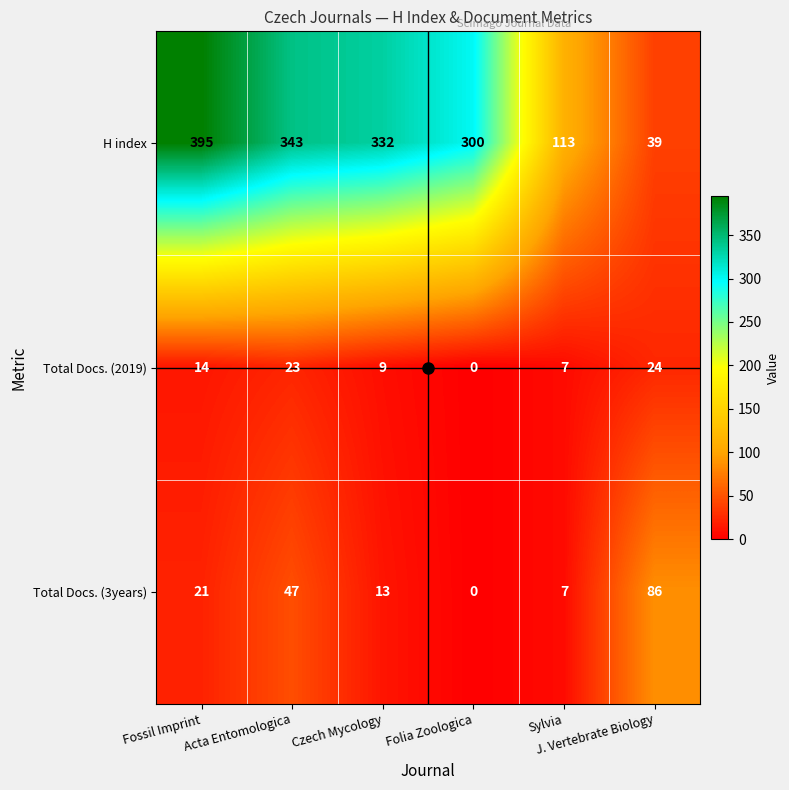

Which label corresponds to the largest value in the chart?

Fossil Imprint